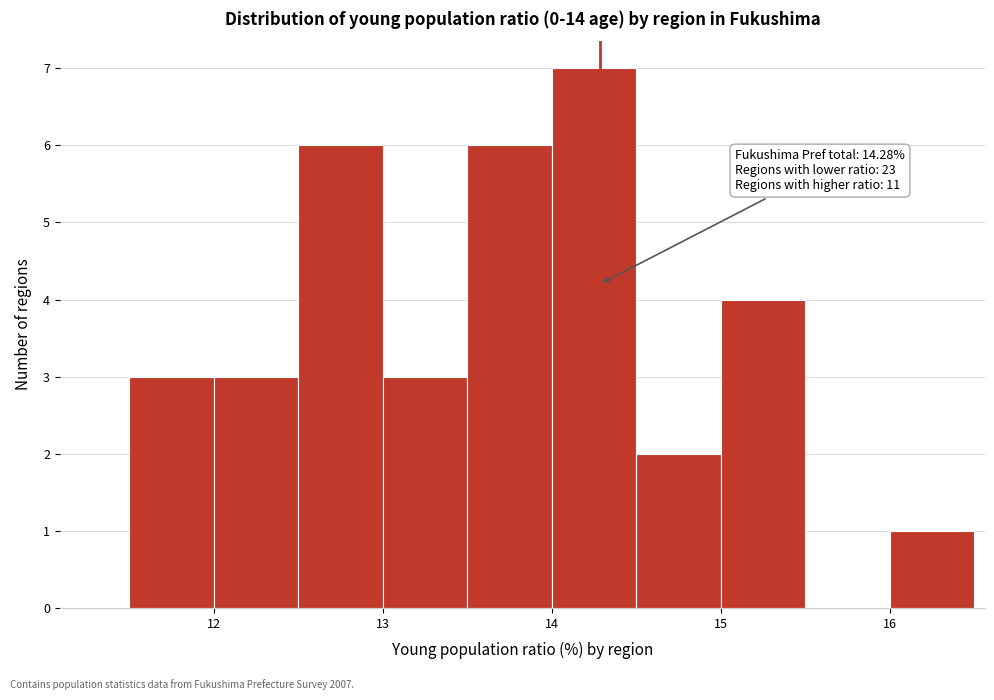

Which range on the x-axis has the tallest bar?

14.0 to 14.5